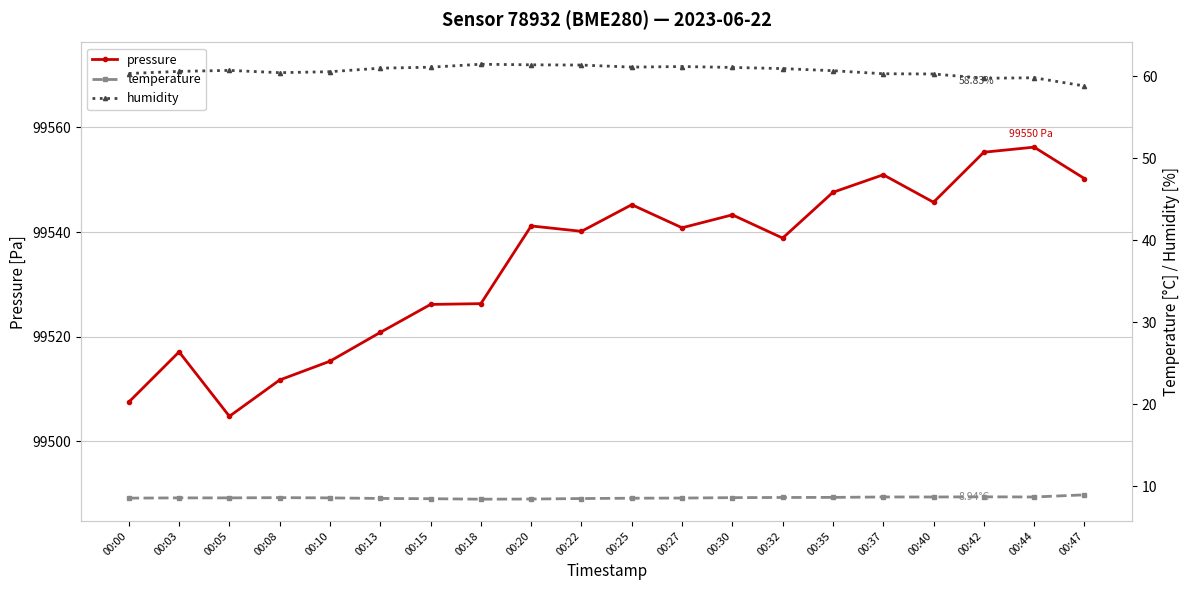

What is the value of the temperature point at the 13th from the left?

8.6